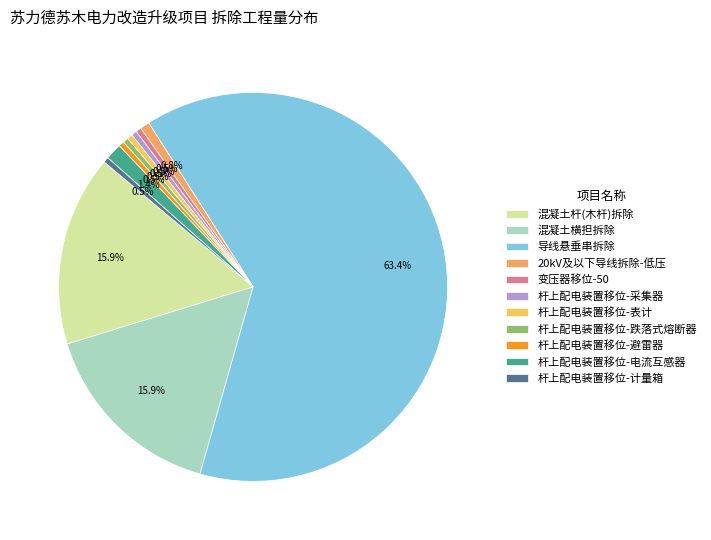

Count the number of slices in the pie.

11